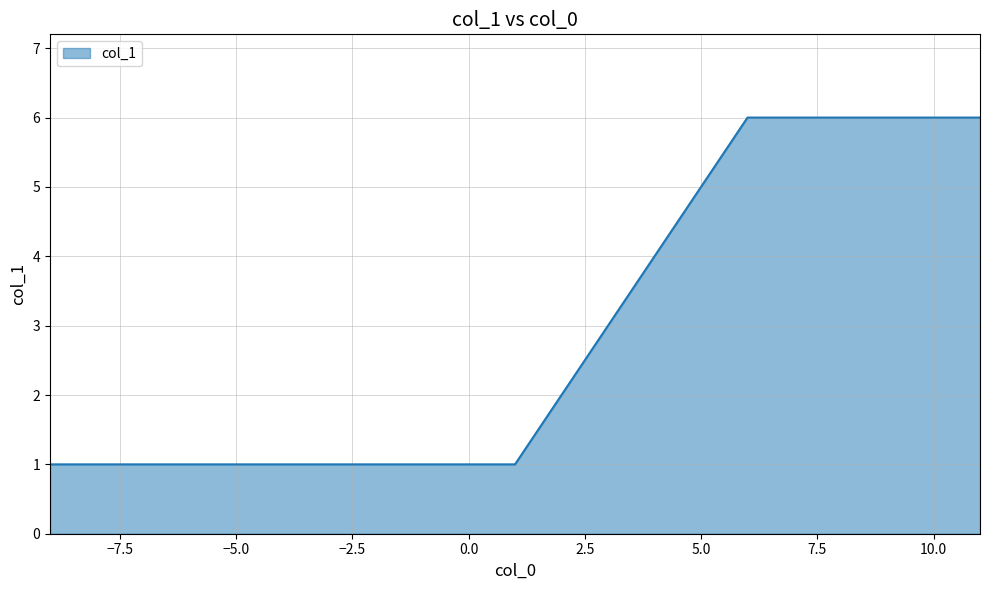

What is the difference between the maximum and minimum values?

5